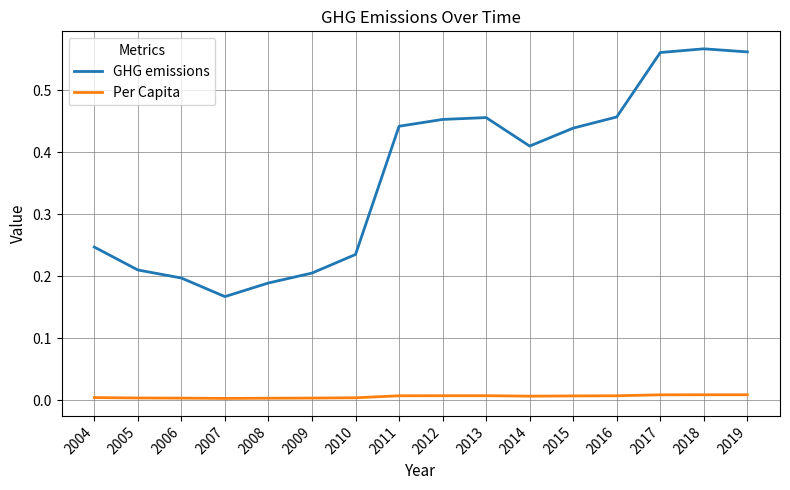

Is the value of Per Capita at 2005 greater than the value of GHG emissions at 2007?

No